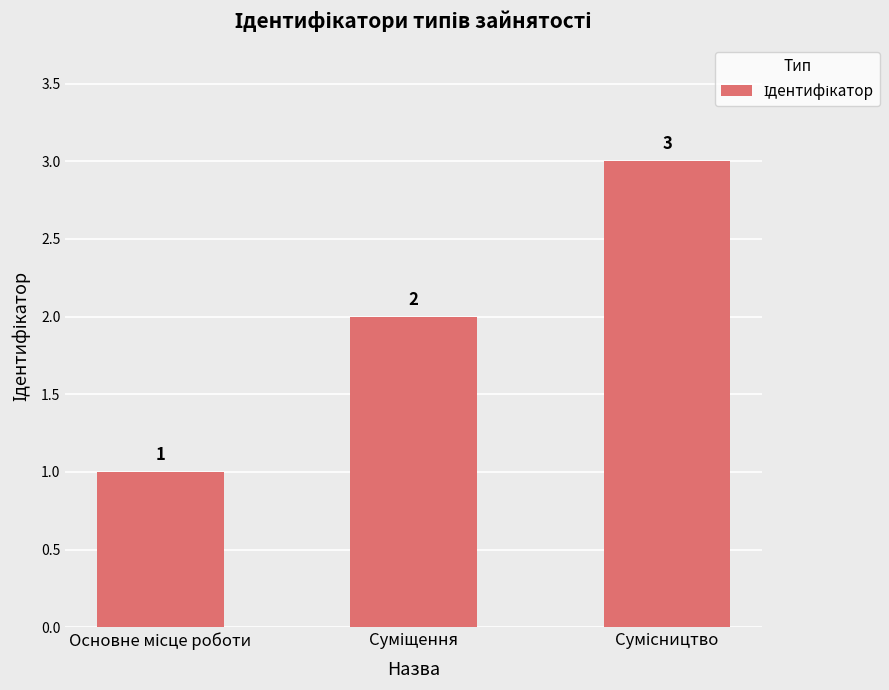

What is the smallest value displayed?

1